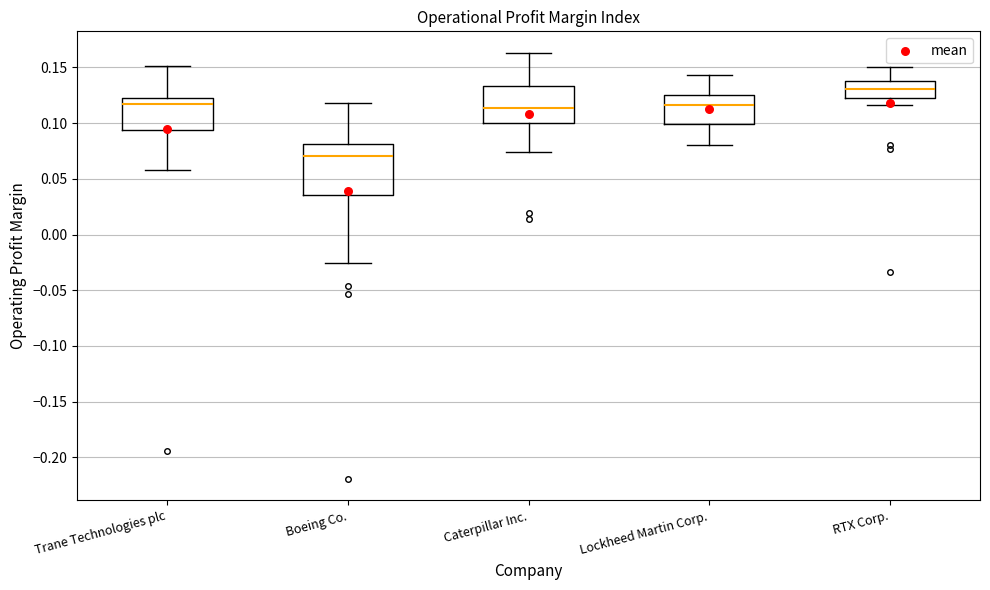

Which box is the tallest, from its lower edge to its upper edge?

Boeing Co.